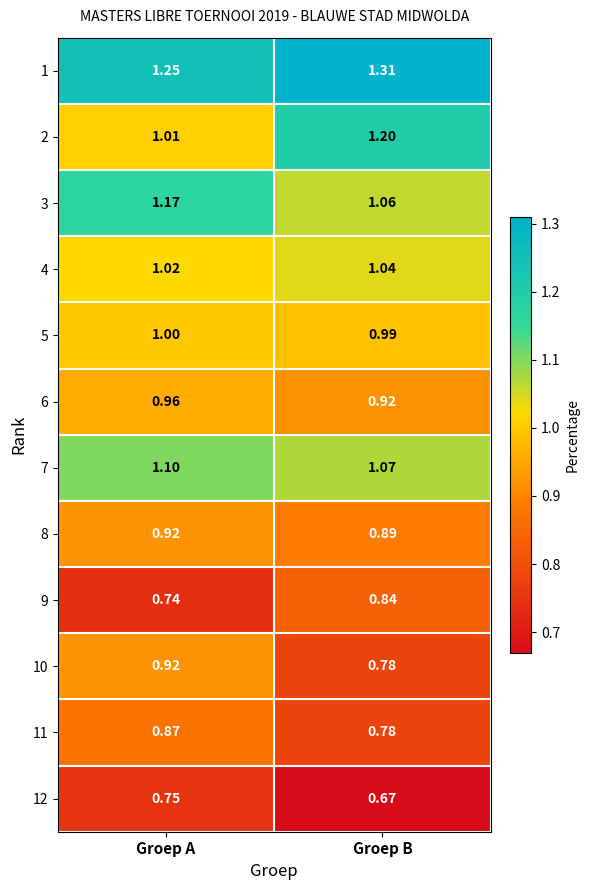

Rank the categories by 1 value from lowest to highest.

Groep A, Groep B